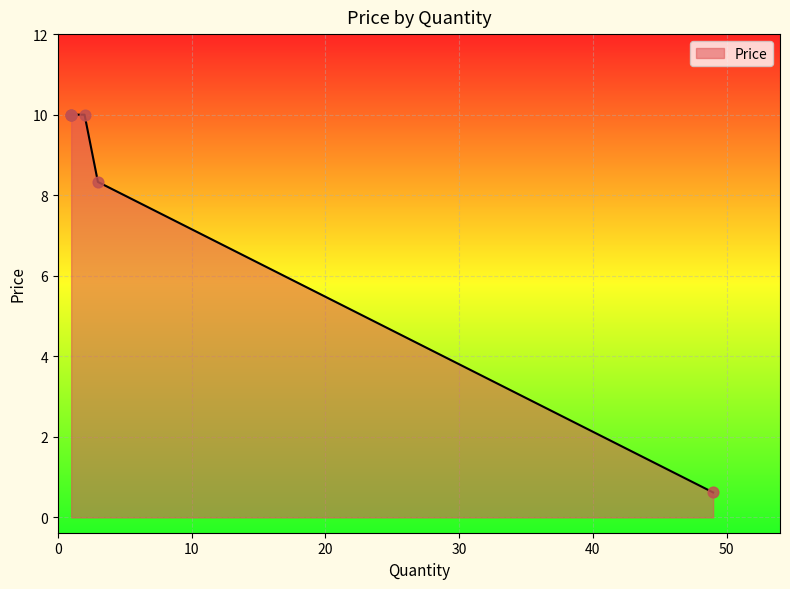

Between 1 and 3, which is larger?

1